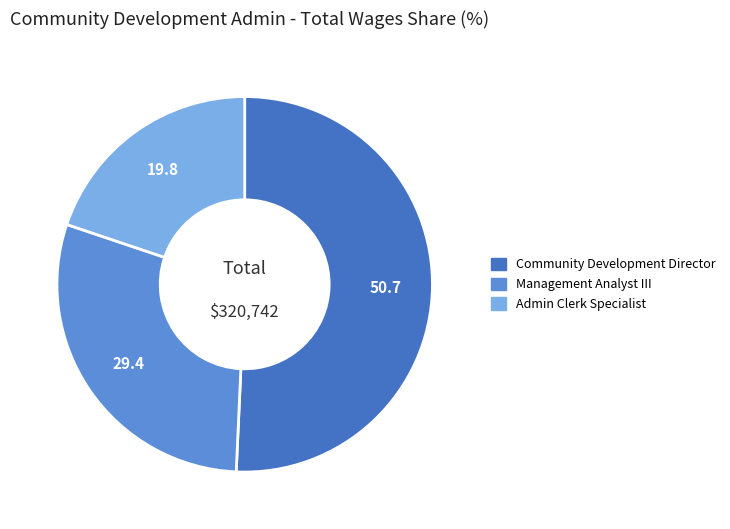

Rank the categories by value from highest to lowest.

Community Development Director, Management Analyst III, Admin Clerk Specialist